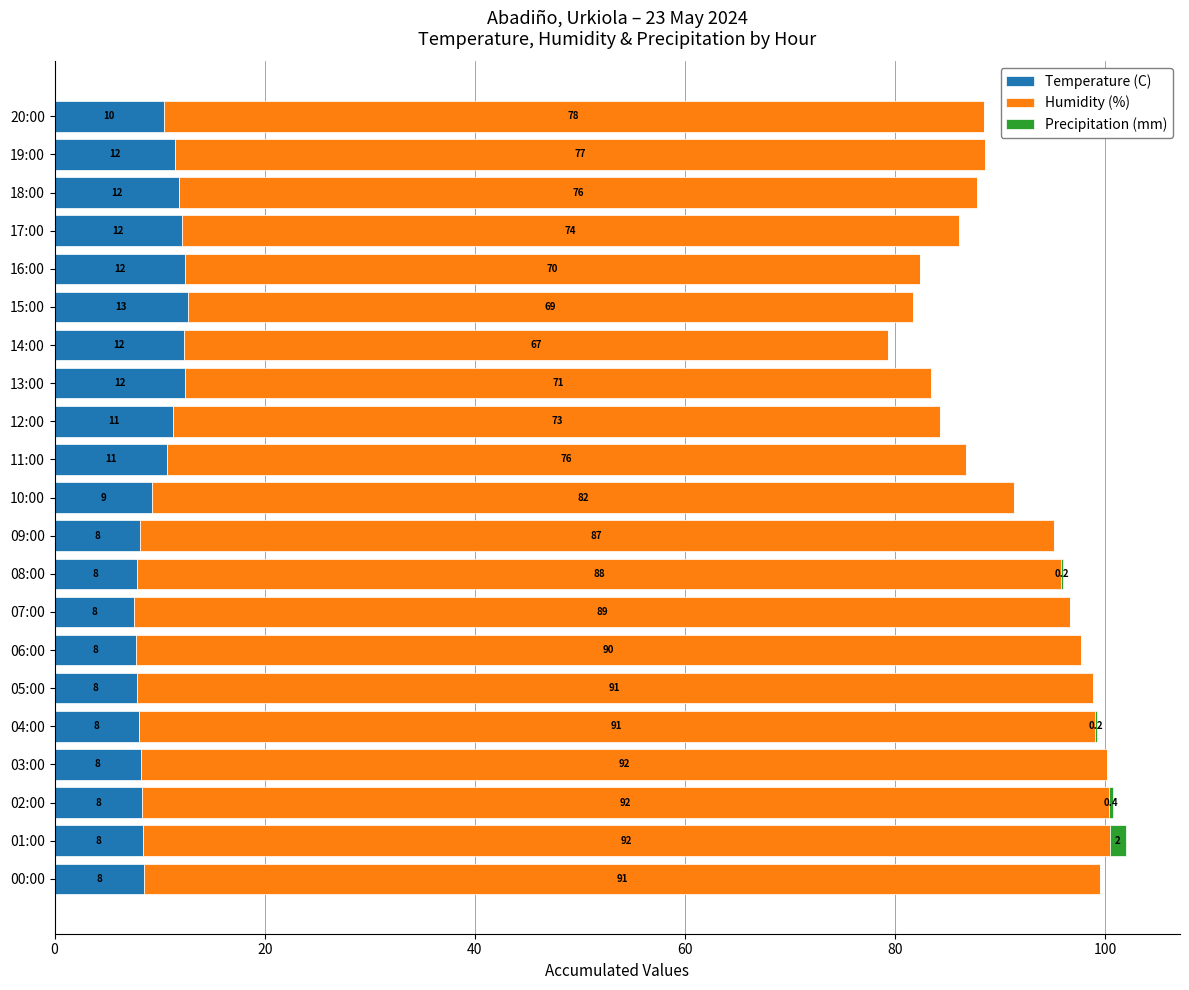

How many data points does each series have?

21